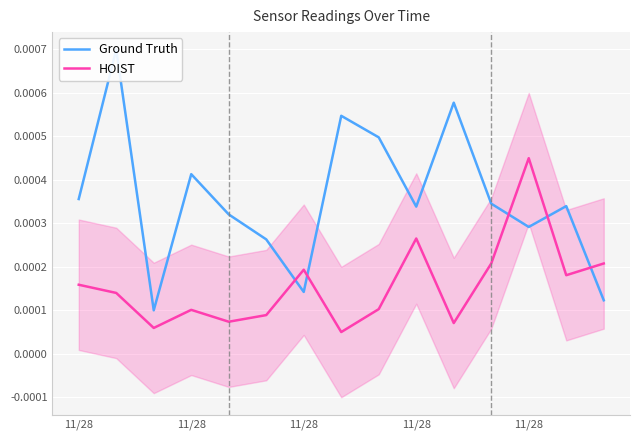

Which series has the widest spread of values?

Ground Truth